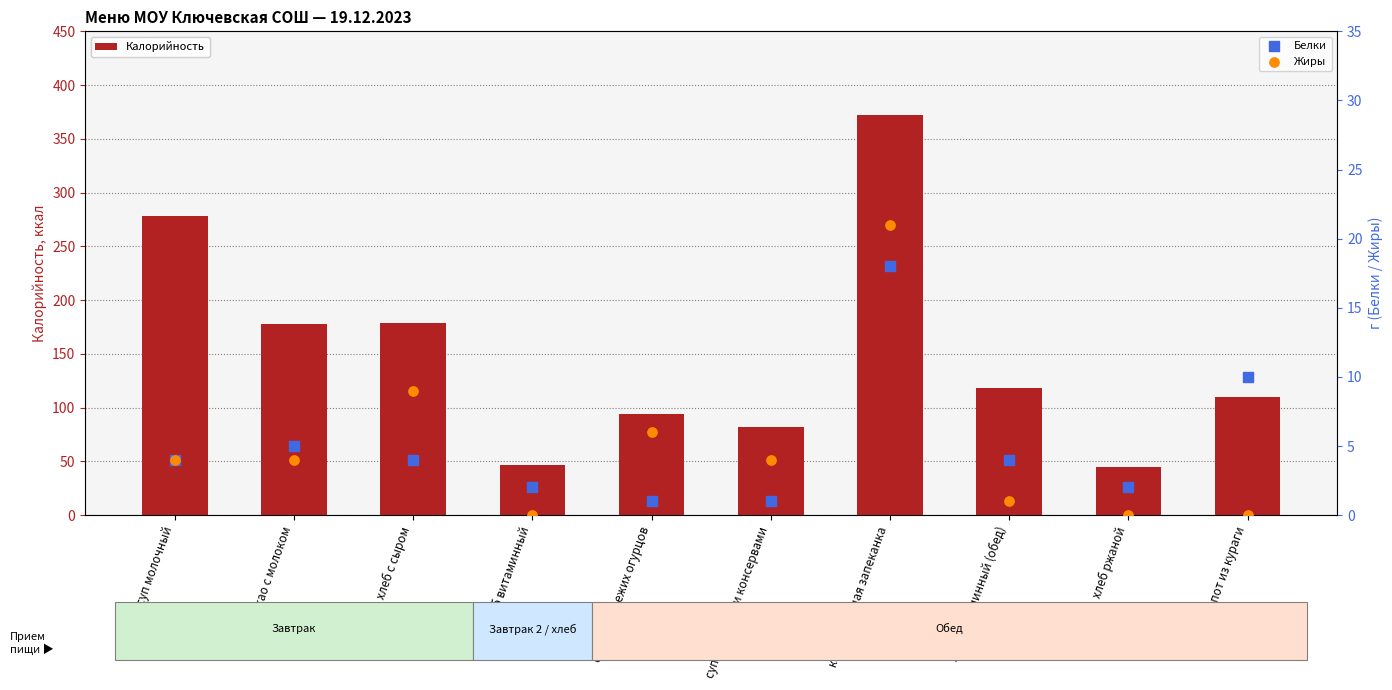

Which series has the largest total across all categories?

Калорийность